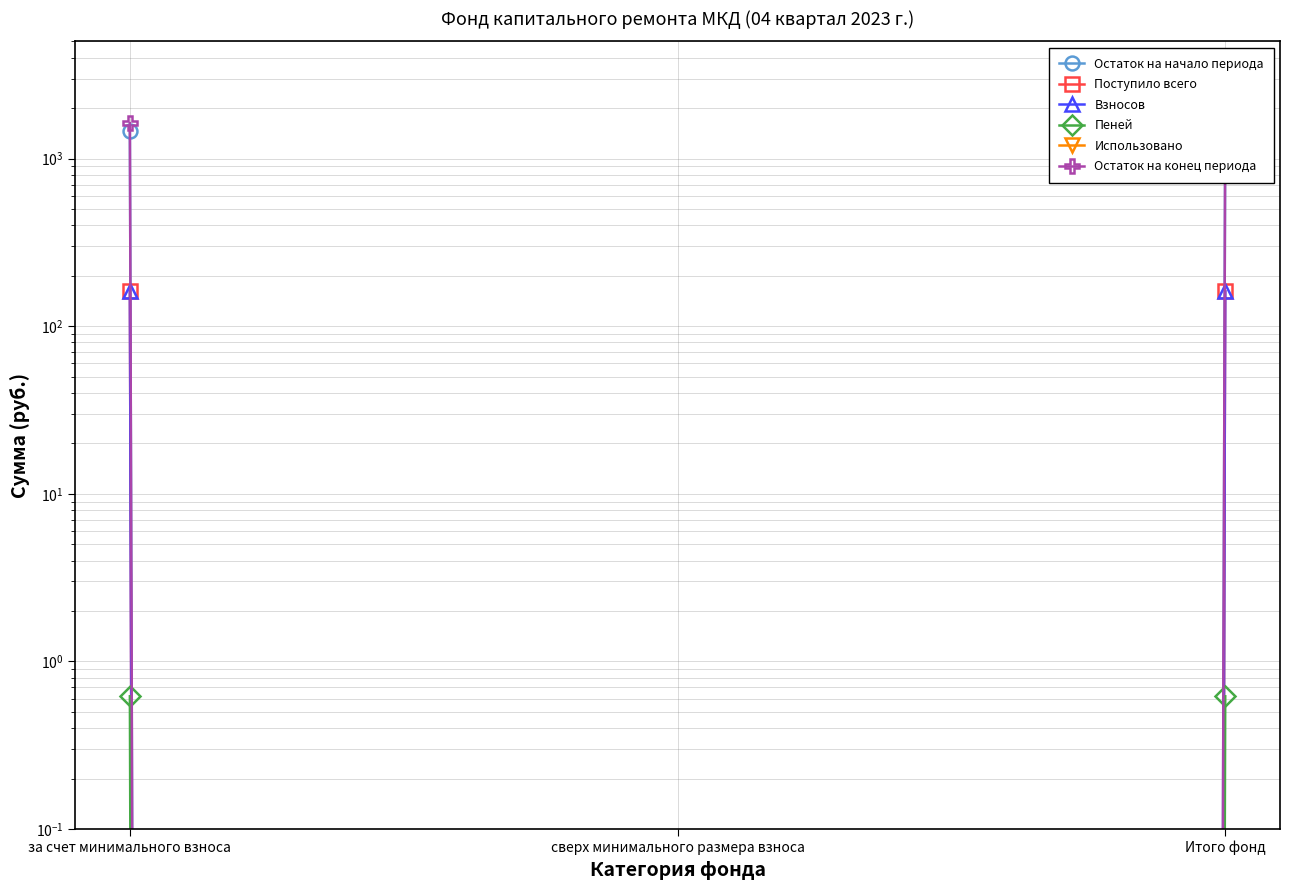

Is the value of Остаток на начало периода at сверх минимального размера взноса greater than the value of Использовано at Итого фонд?

No